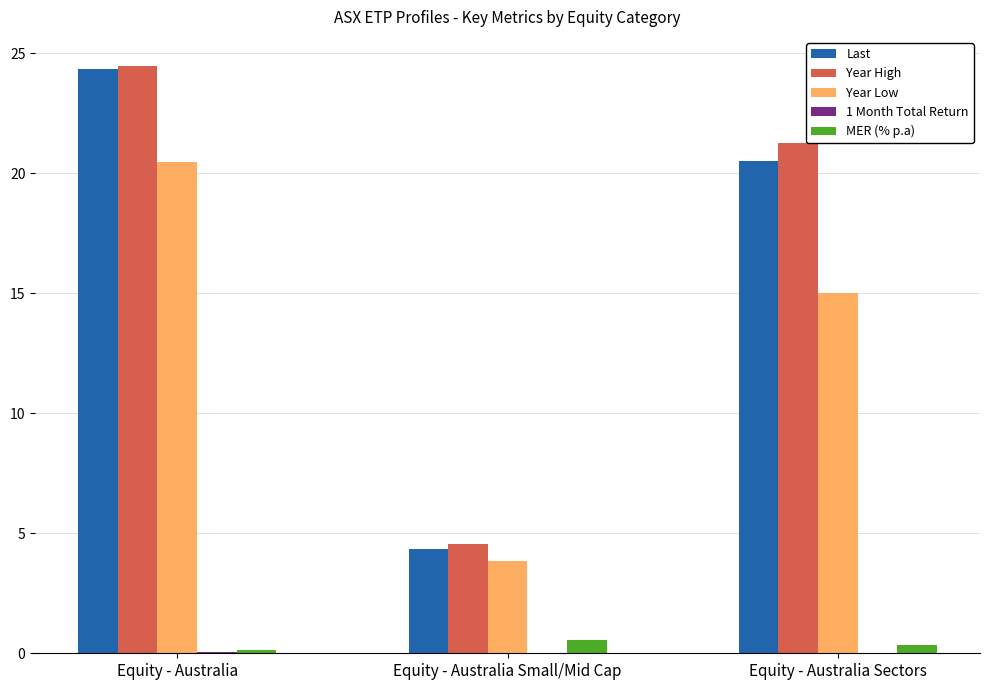

How many series are shown in this chart?

5